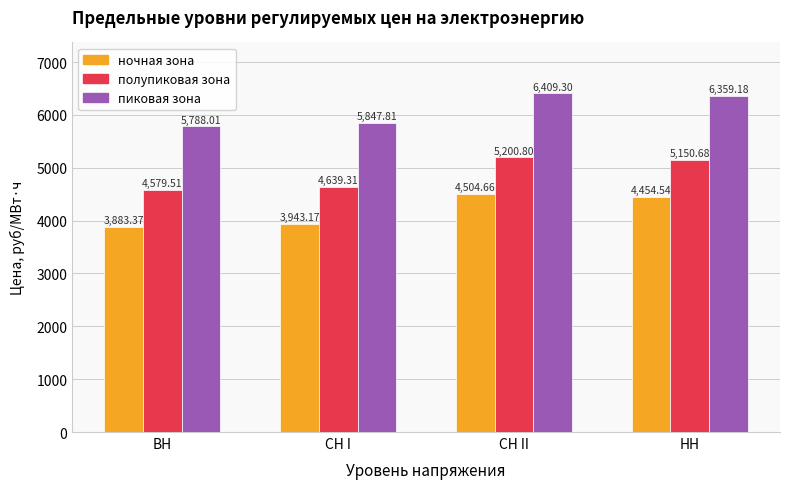

Reading left to right, transcribe all the data shown in this chart.

ночная зона: 3883.4	3943.2	4504.7	4454.5
полупиковая зона: 4579.5	4639.3	5200.8	5150.7
пиковая зона: 5788.0	5847.8	6409.3	6359.2